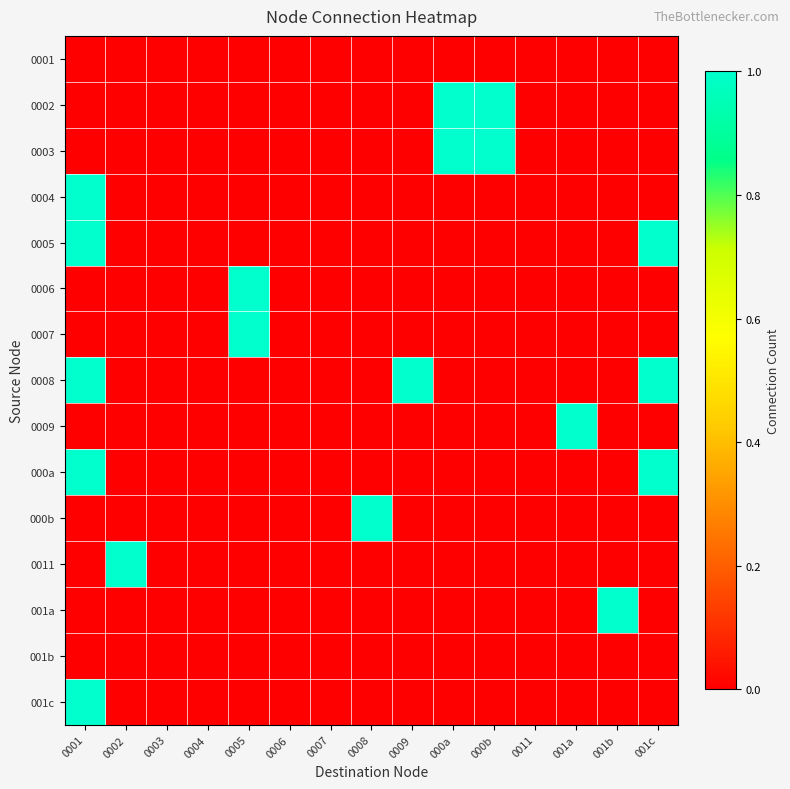

Which series has the largest total across all categories?

0008